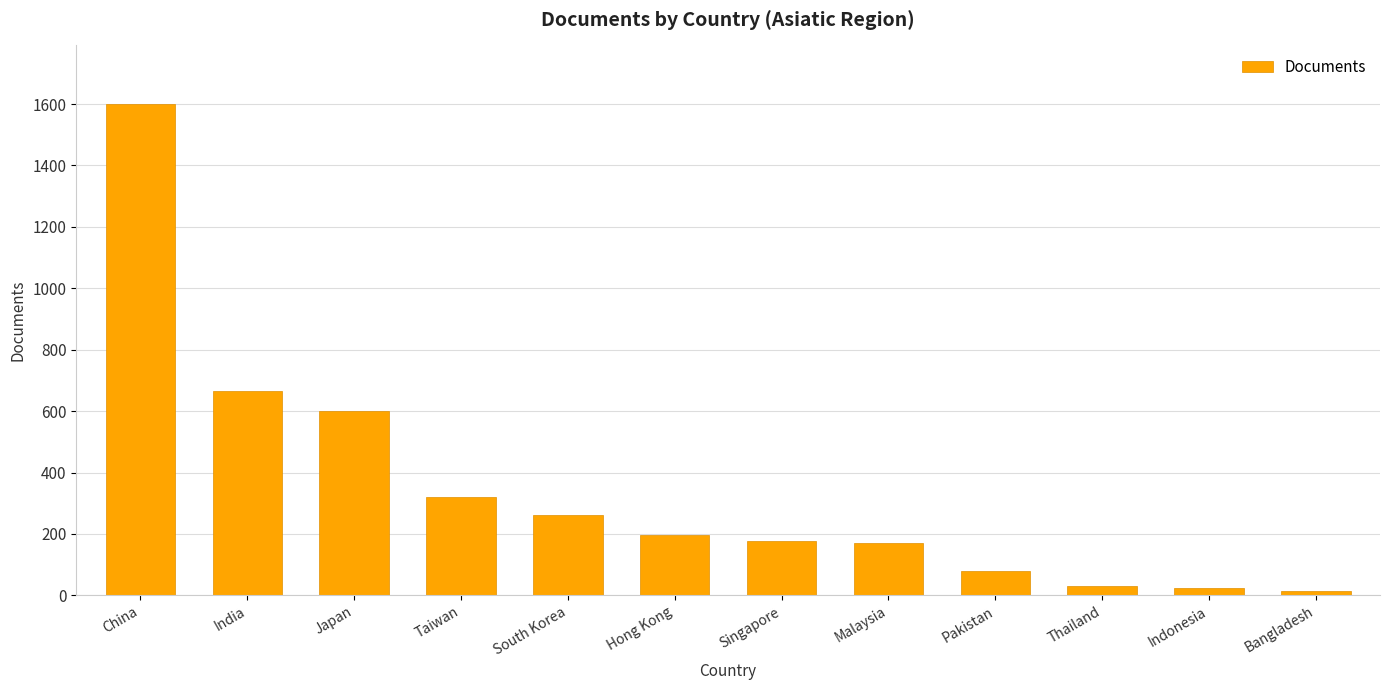

What value does the data have at Pakistan?

79